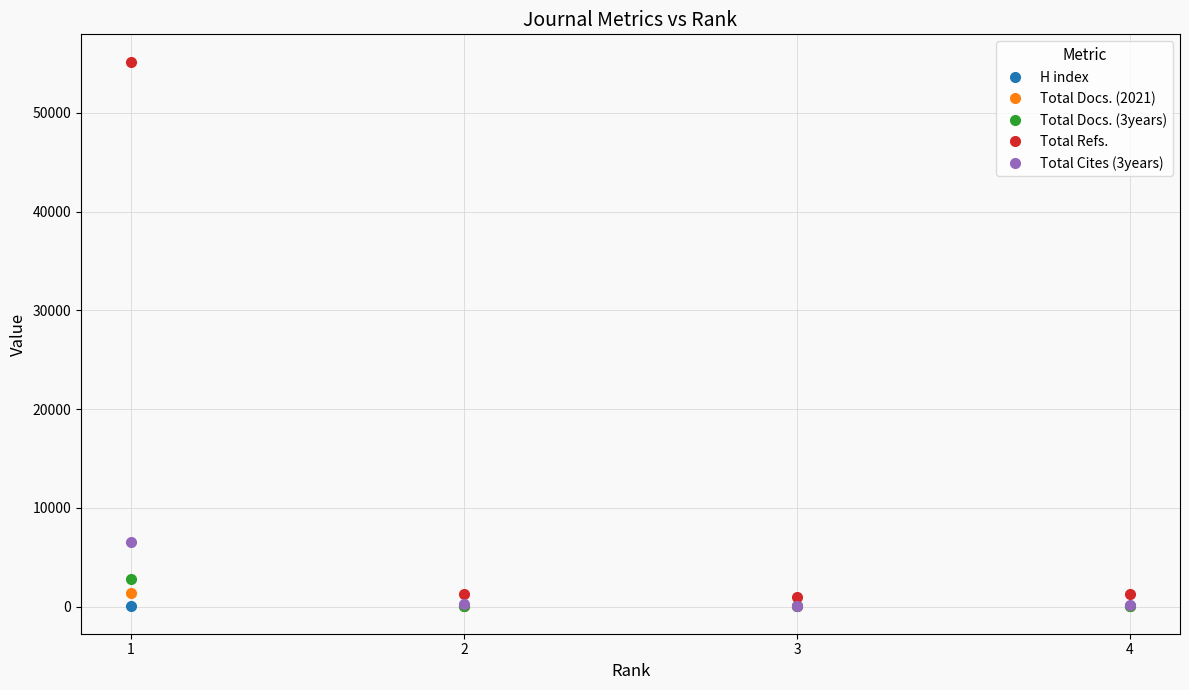

Count the number of data series in this chart.

5